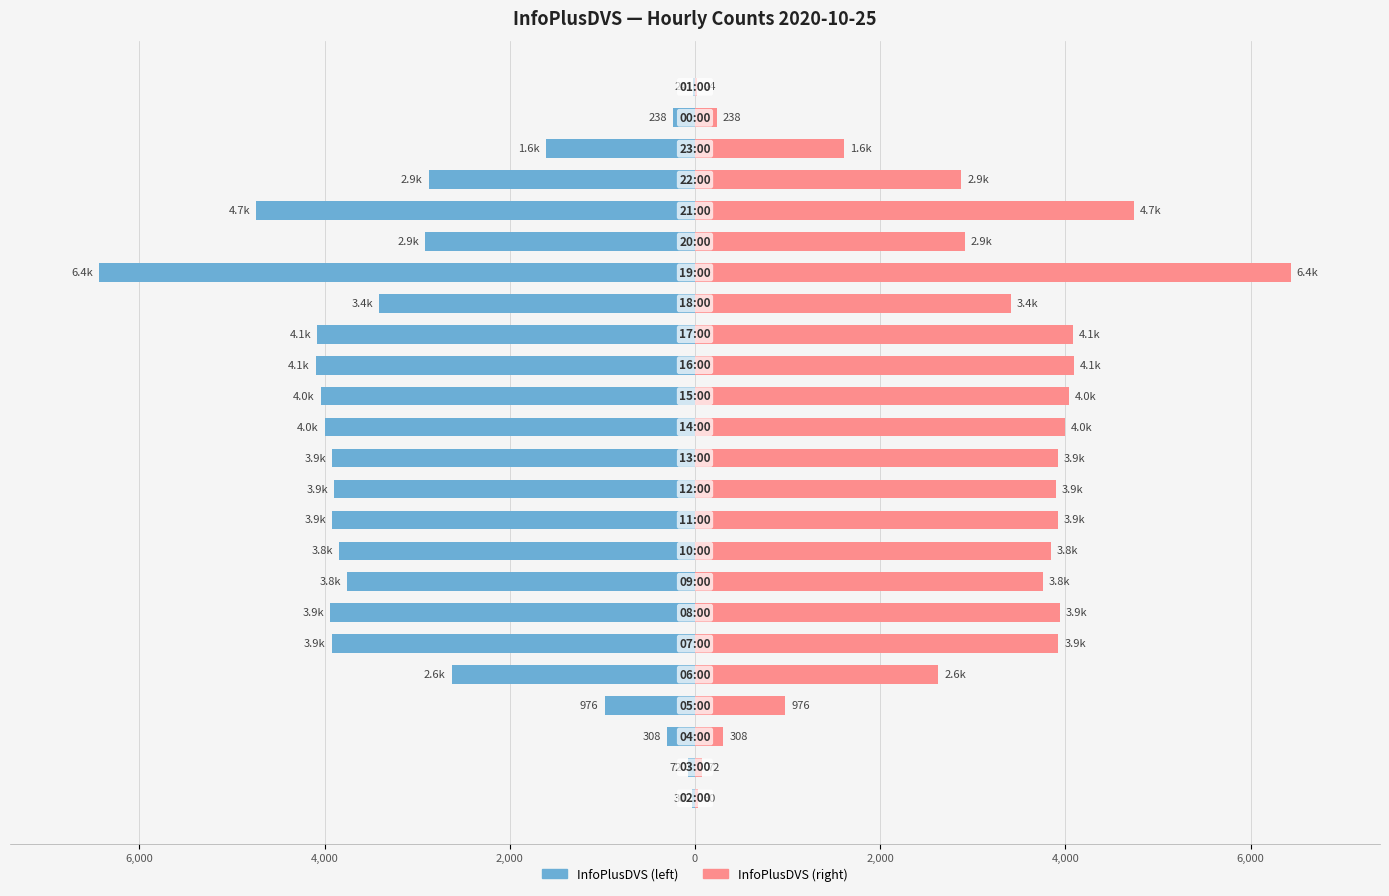

Reading left to right, extract all data points from this chart.

Morning half: -29.5	-72.5	-307.5	-976.5	-2628.5	-3924.0	-3942.5	-3759.0	-3845.0	-3919.0	-3894.5	-3915.0	-3999.0	-4042.5	-4096.5	-4083.0	-3414.5	-6432.5	-2911.0	-4739.0	-2877.5	-1607.5	-238.0	-24.5
Evening half: 29.5	72.5	307.5	976.5	2628.5	3924.0	3942.5	3759.0	3845.0	3919.0	3894.5	3915.0	3999.0	4042.5	4096.5	4083.0	3414.5	6432.5	2911.0	4739.0	2877.5	1607.5	238.0	24.5